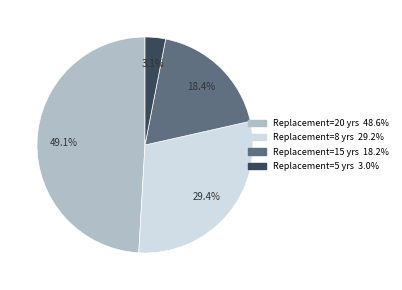

Does any single category account for the majority?

No